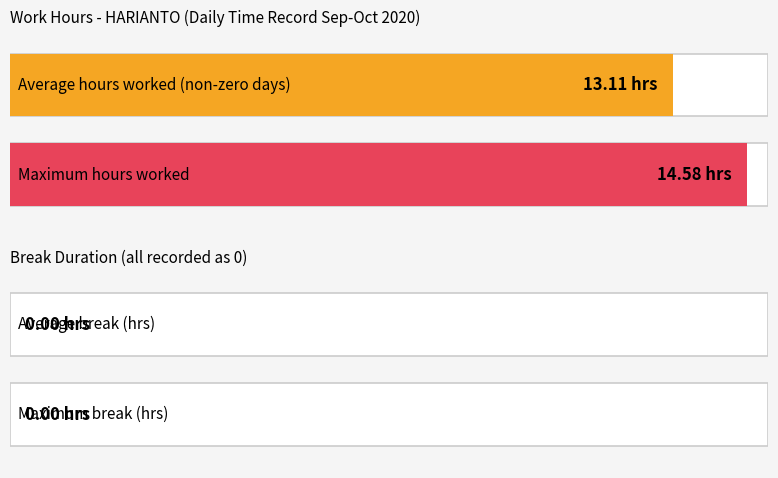

What is the difference between the highest and lowest values at 3?

14.4